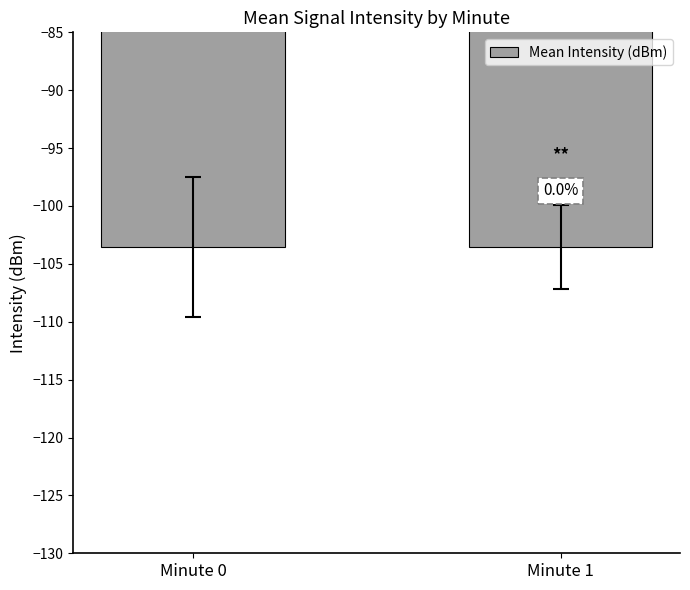

Reading left to right, what are all the values shown in this chart?

-103.5	-103.5